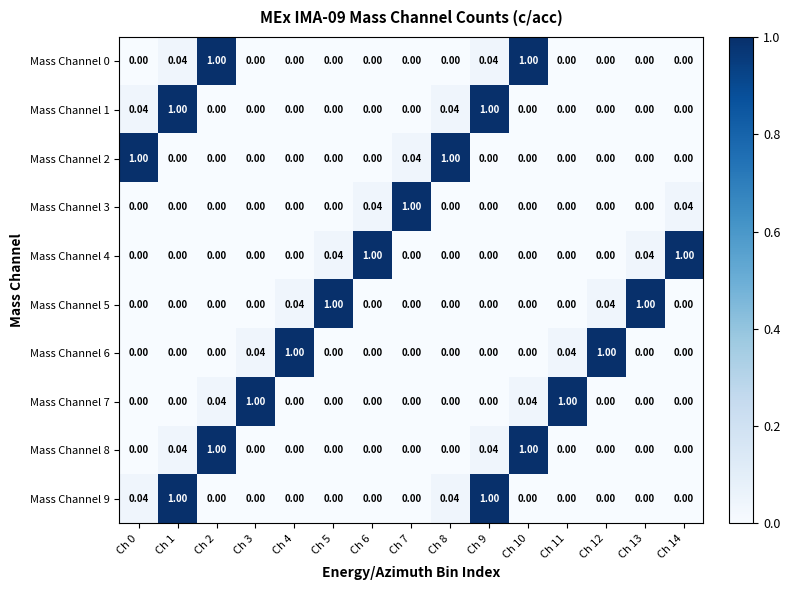

Count the number of categories in the chart.

15